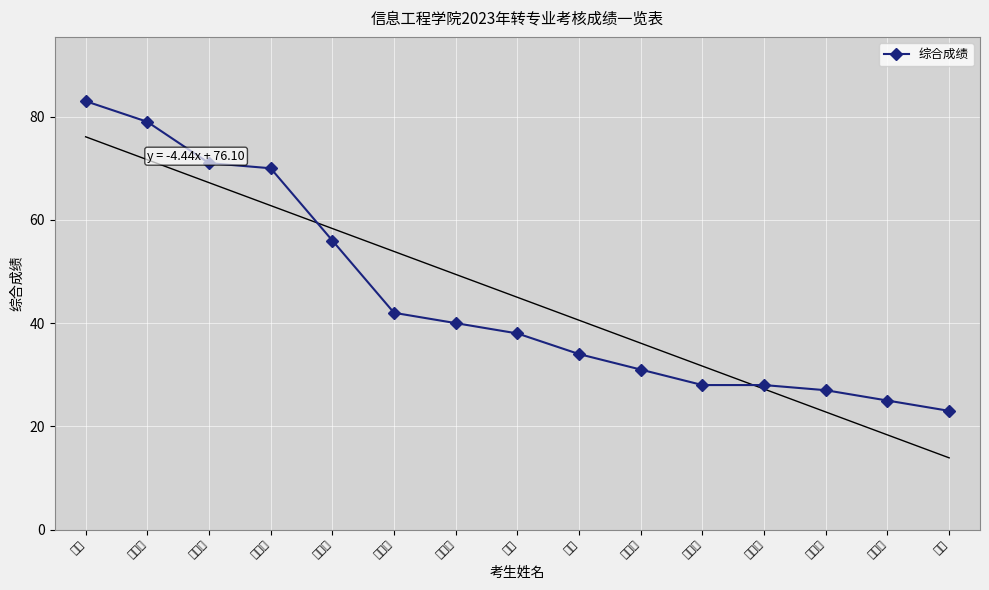

Is it true that the value at 杜林峰 is 25?

True